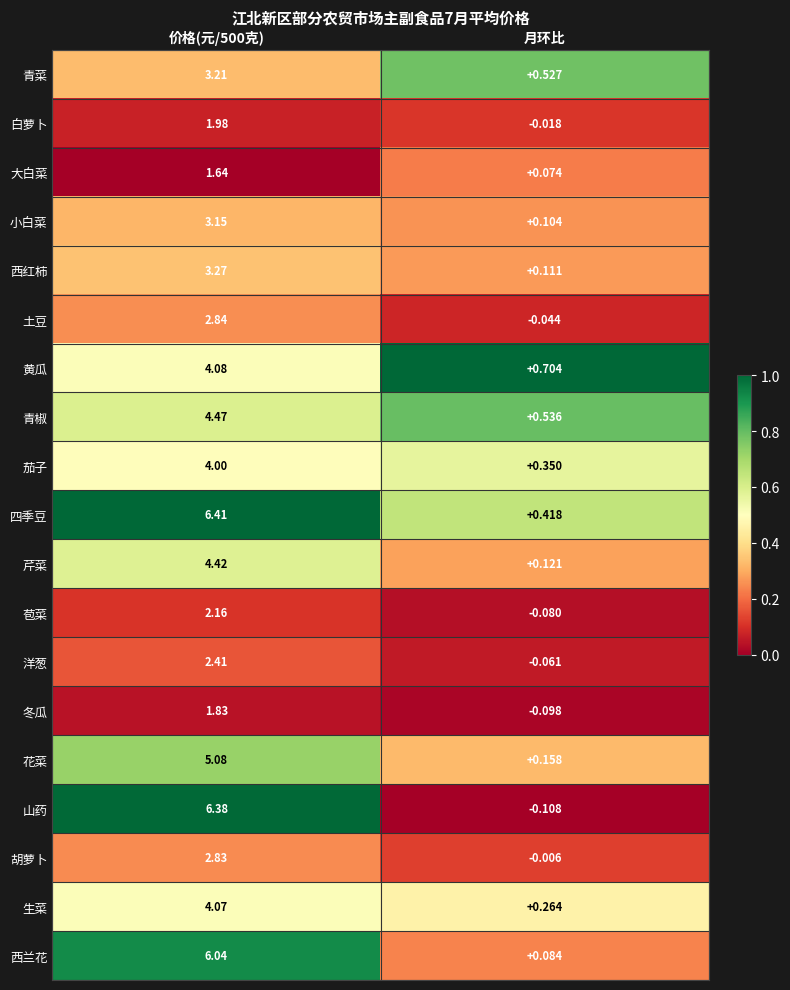

At which category is the sum across all series the highest?

价格(元/500克)